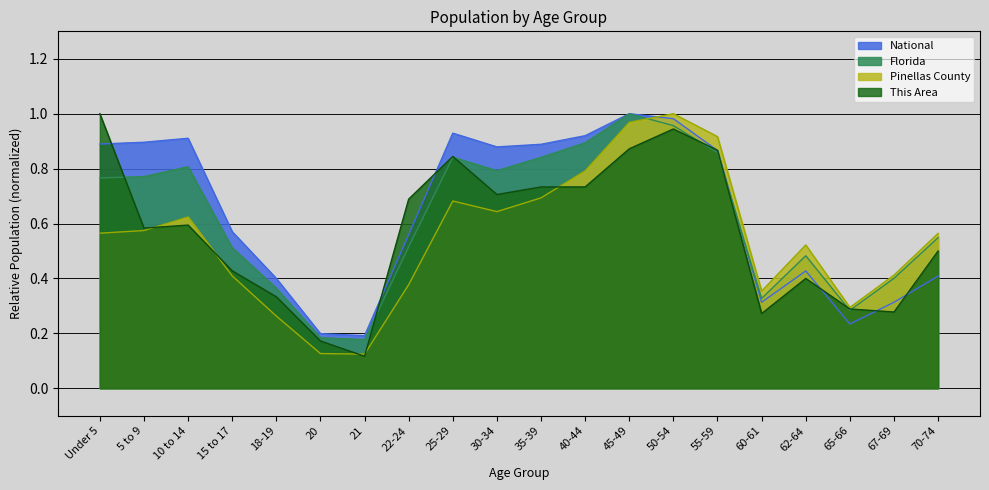

At which category does the chart reach its peak across all series?

Under 5